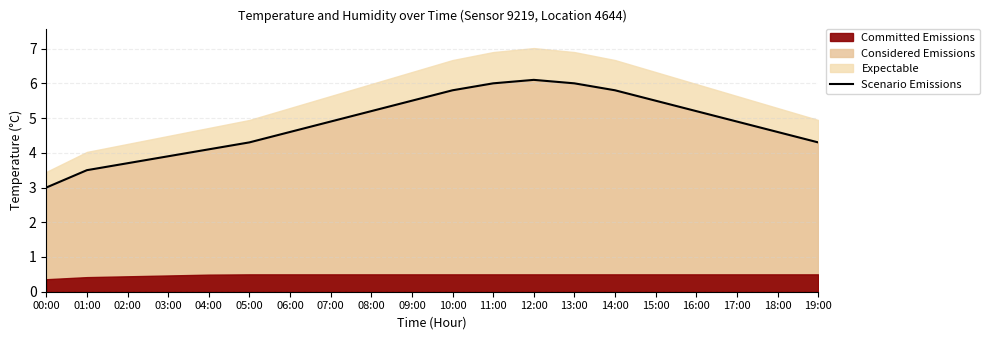

How many interior local peaks (higher than both neighbors) does the data have?

1